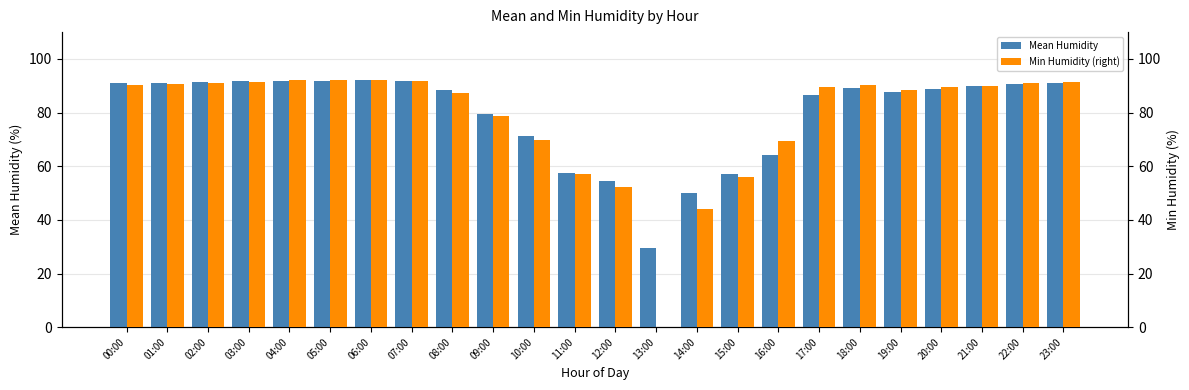

Which series has the largest range (max minus min)?

Mean Humidity